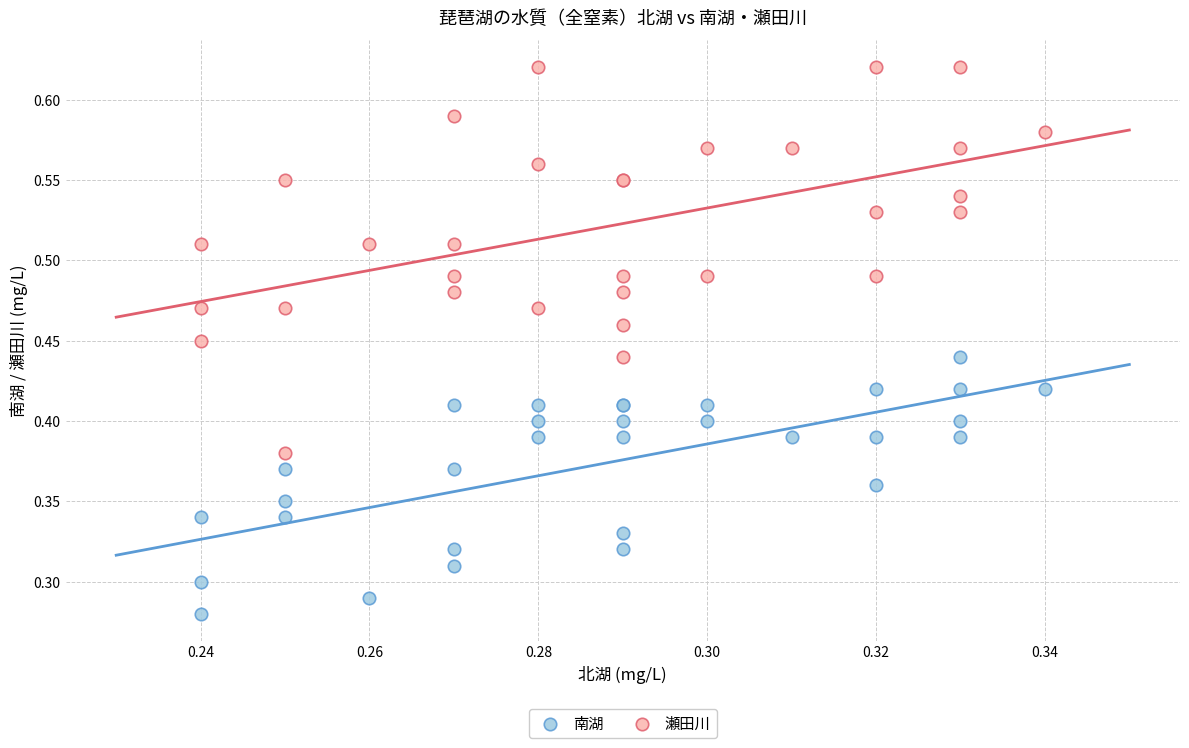

Which series contains the highest Y value?

瀬田川